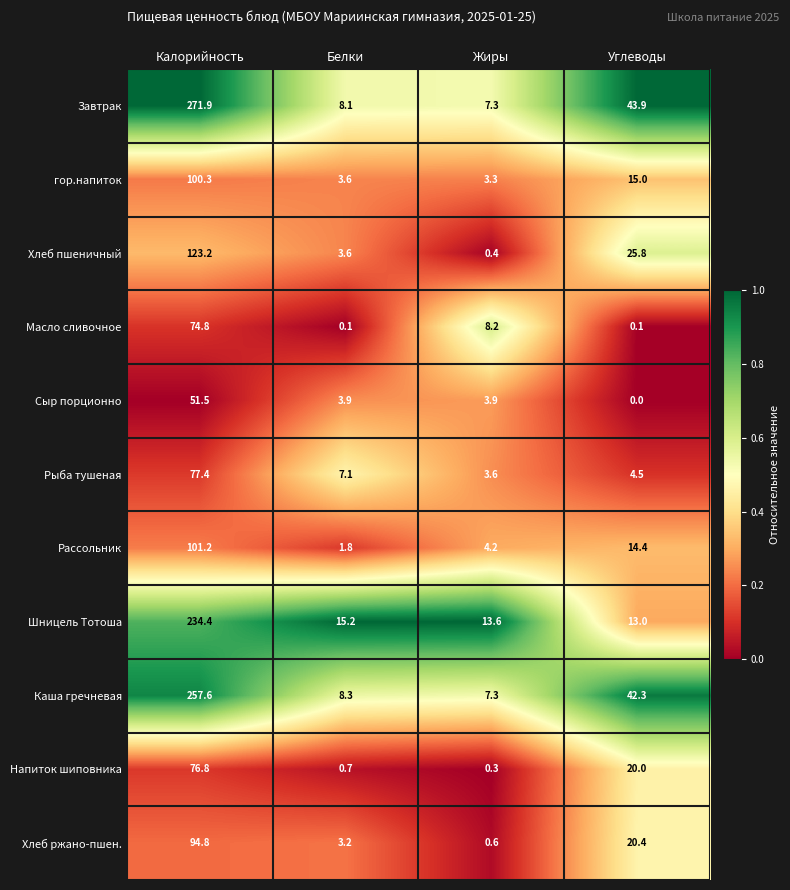

At which category is the sum across all series the highest?

Калорийность